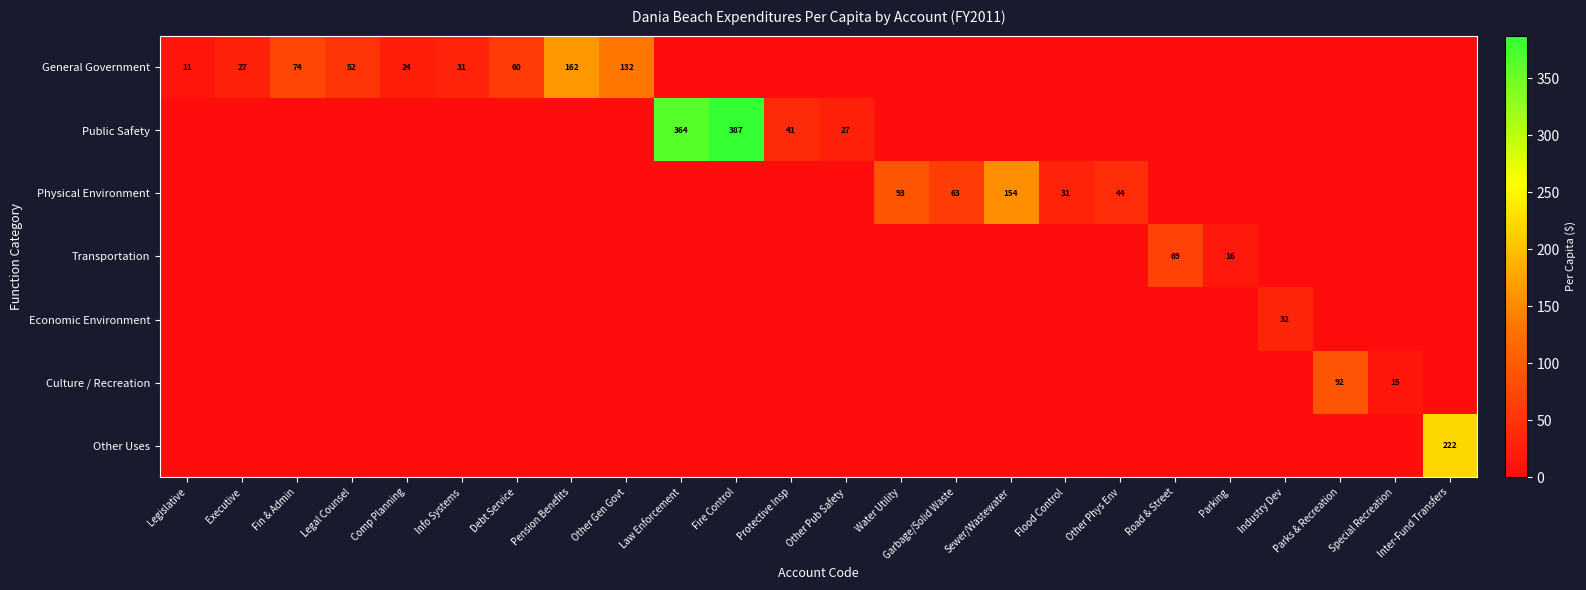

True or false: Transportation has a value of 23 at Road & Street.

False